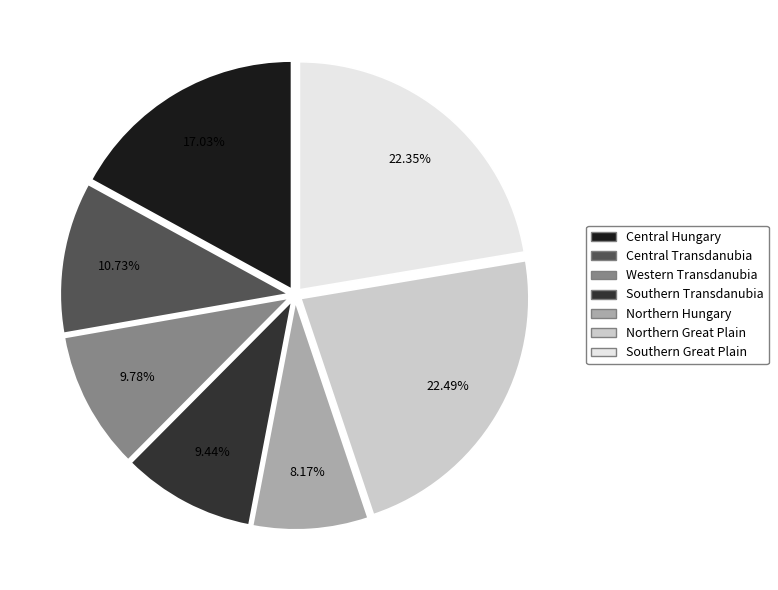

To the nearest percent, what is the difference between the largest and smallest slice percentages?

14%